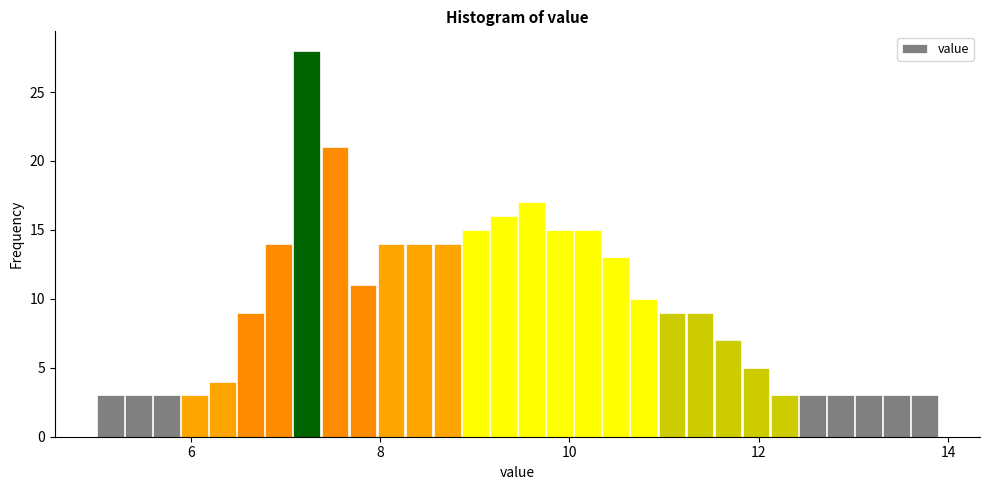

Read against the x-axis, roughly where is the centre of the tallest bar?

7.2